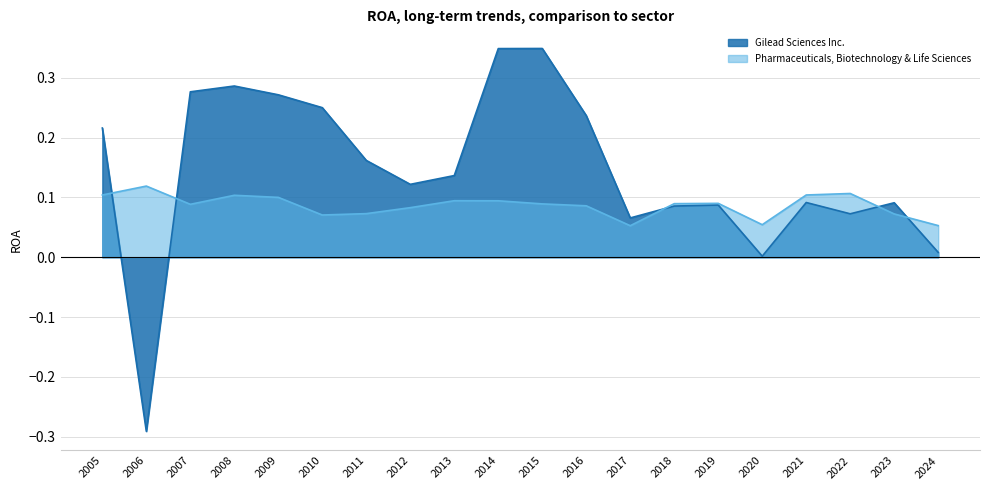

What is the average value of the Gilead Sciences Inc. series?

0.1